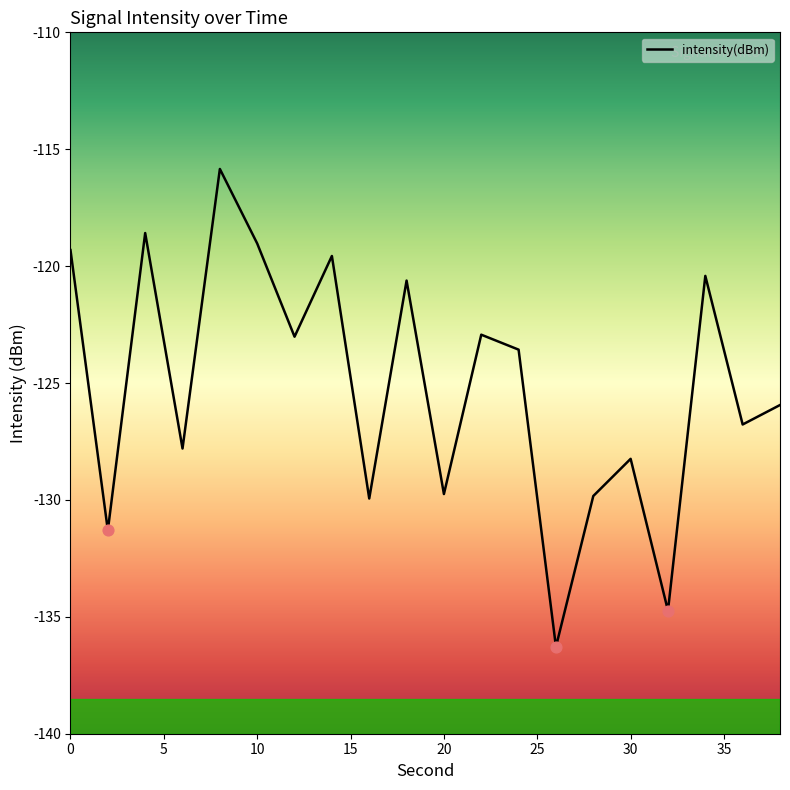

What is the difference between the maximum and minimum values?

20.4